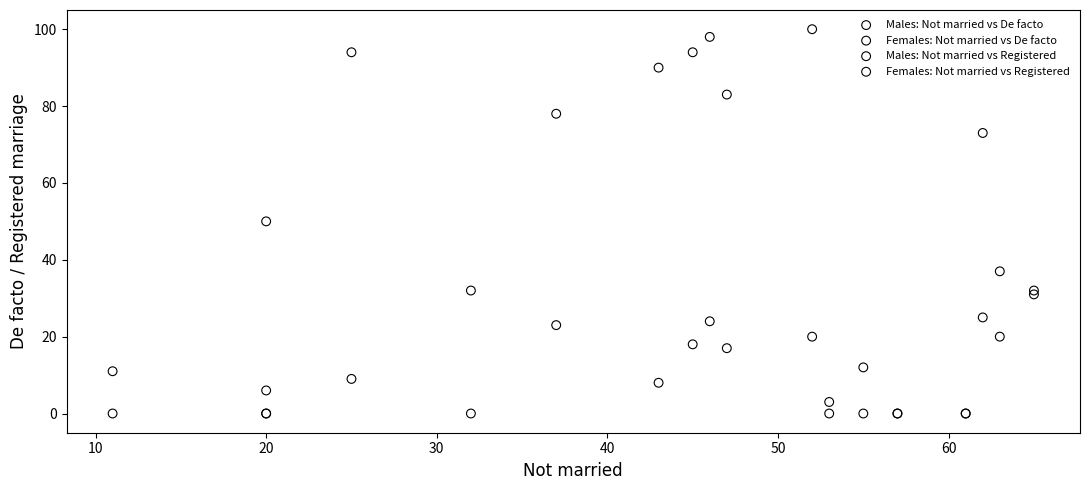

Which series has the largest Y range (max minus min)?

Females: Not married vs Registered